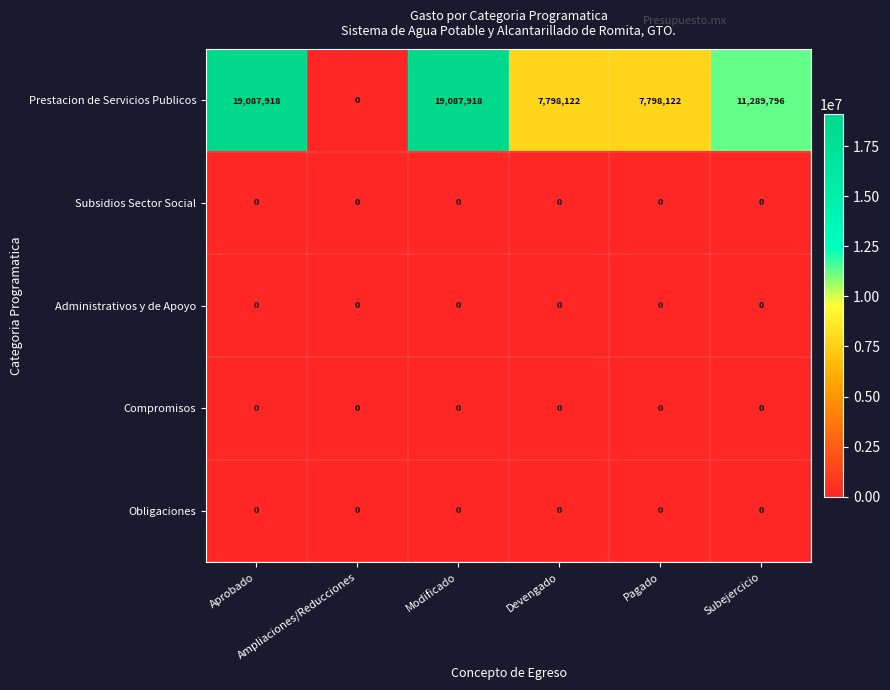

What is the greatest value displayed?

19087918